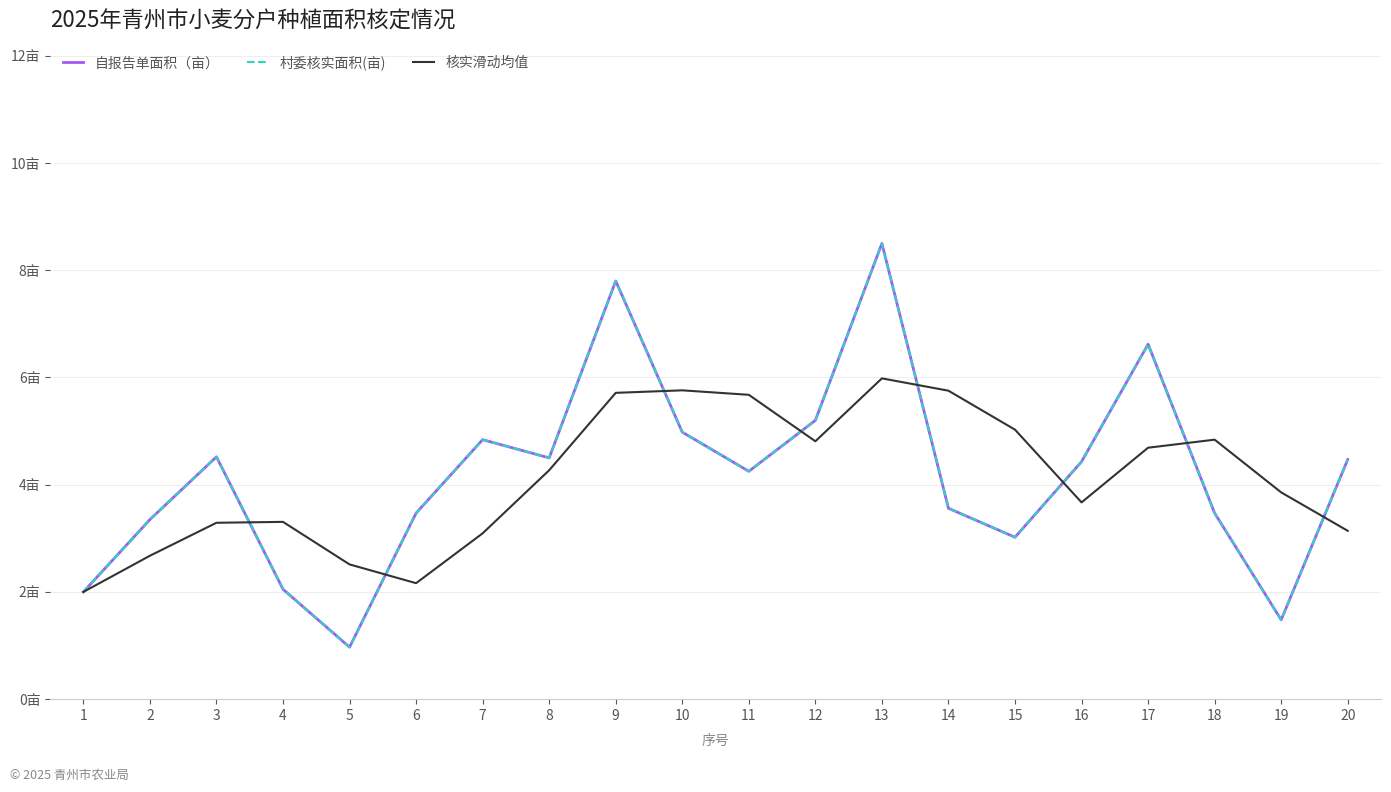

Does the chart have visible grid lines?

Yes